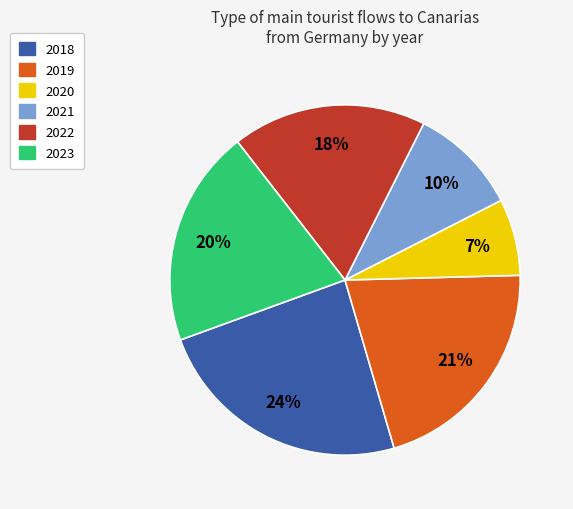

Count the number of slices in the pie.

6